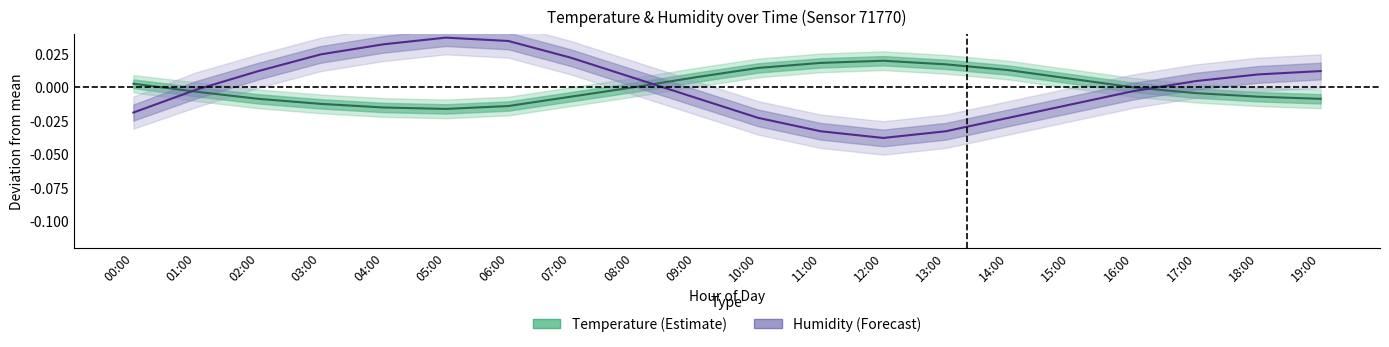

Does the chart display data point markers on the line(s)?

No